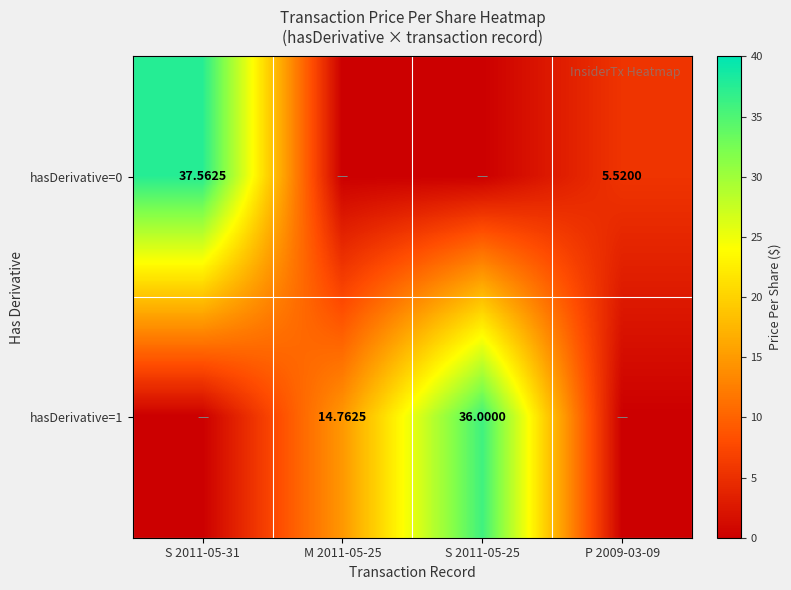

Count the number of data series in this chart.

2